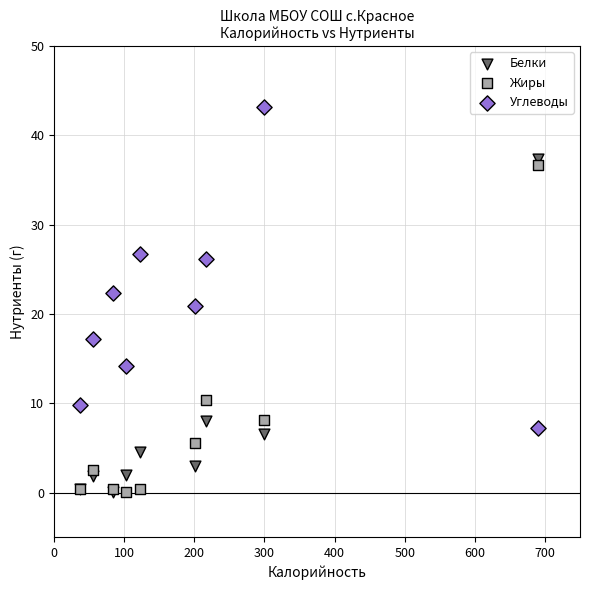

In the Жиры series, what Y value is closest to 18?

10.4